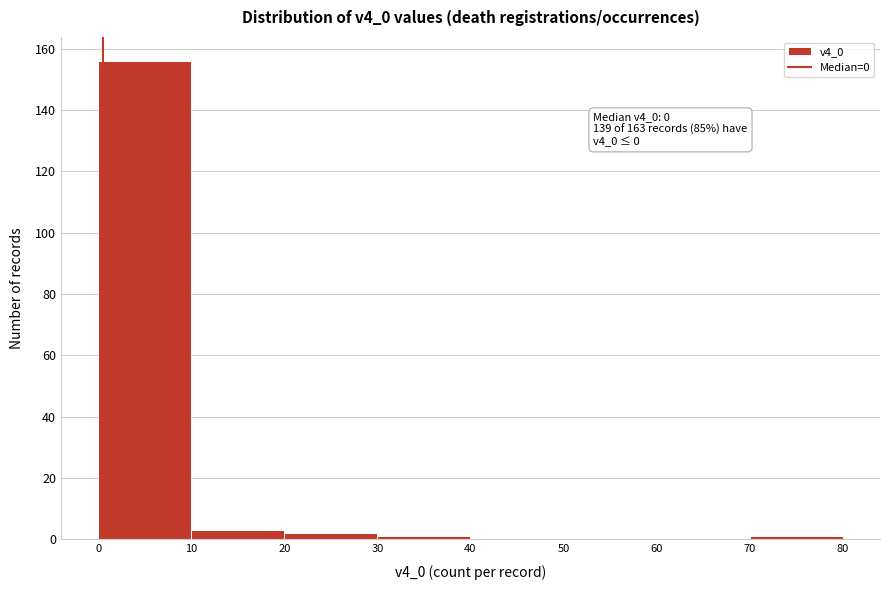

Over which range of the x-axis is the bar tallest?

0 to 10